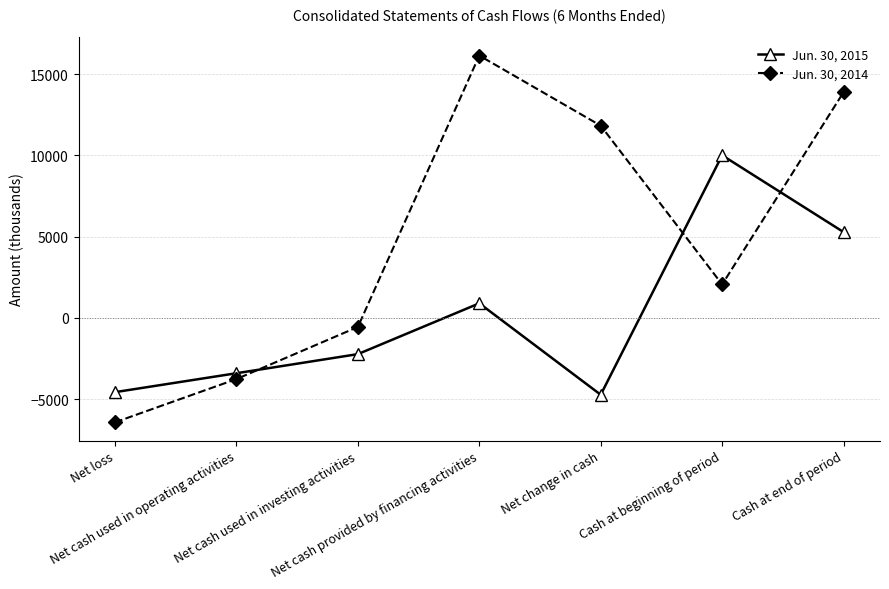

Reading left to right, list all the values displayed in this chart.

Jun. 30, 2015: Net loss=-4565	Net cash used in operating activities=-3401	Net cash used in investing activities=-2225	Net cash provided by financing activities=901	Net change in cash=-4725	Cash at beginning of period=10009	Cash at end of period=5284
Jun. 30, 2014: Net loss=-6421	Net cash used in operating activities=-3760	Net cash used in investing activities=-554	Net cash provided by financing activities=16146	Net change in cash=11832	Cash at beginning of period=2062	Cash at end of period=13894